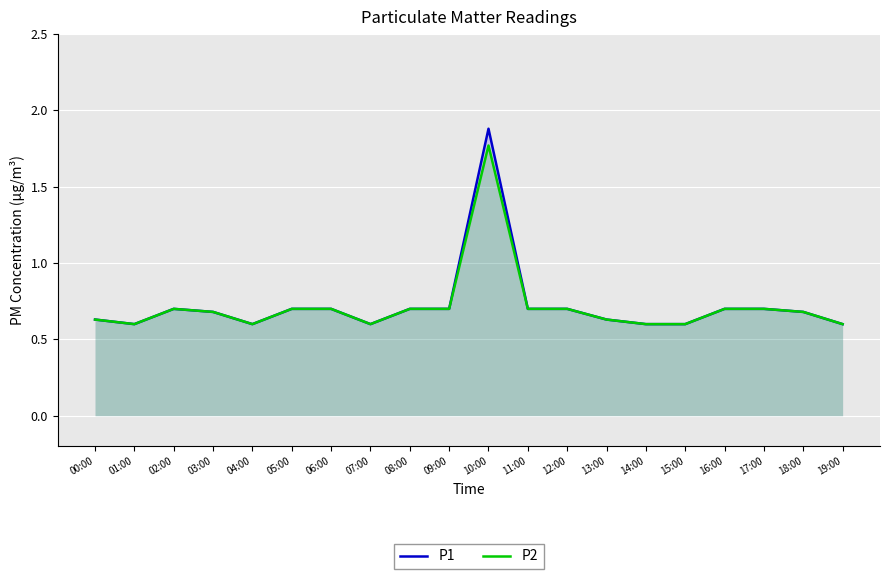

The P2 series shows 0.3 at 15:00. True or false?

False